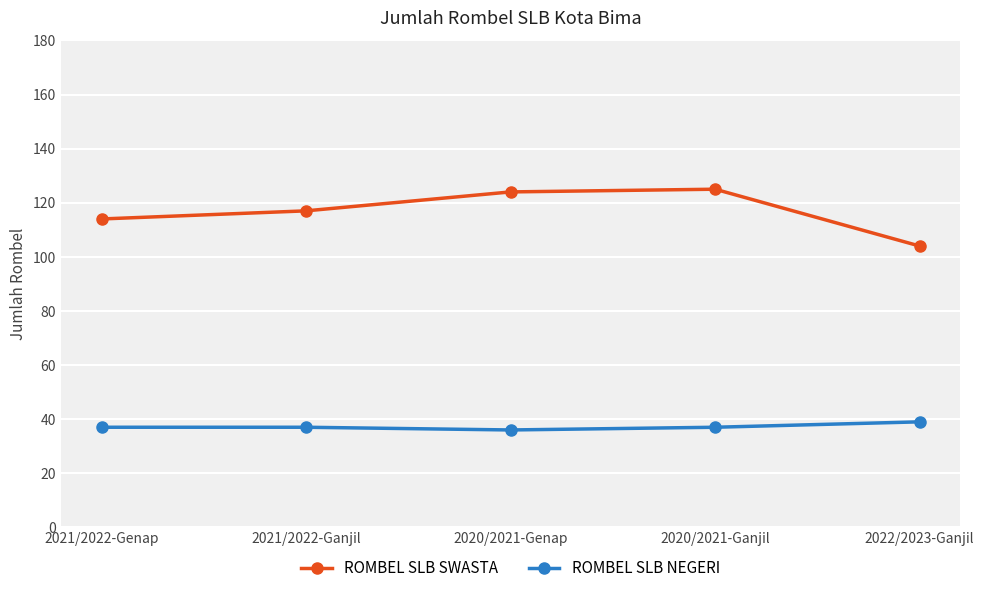

Count the number of categories in the chart.

5